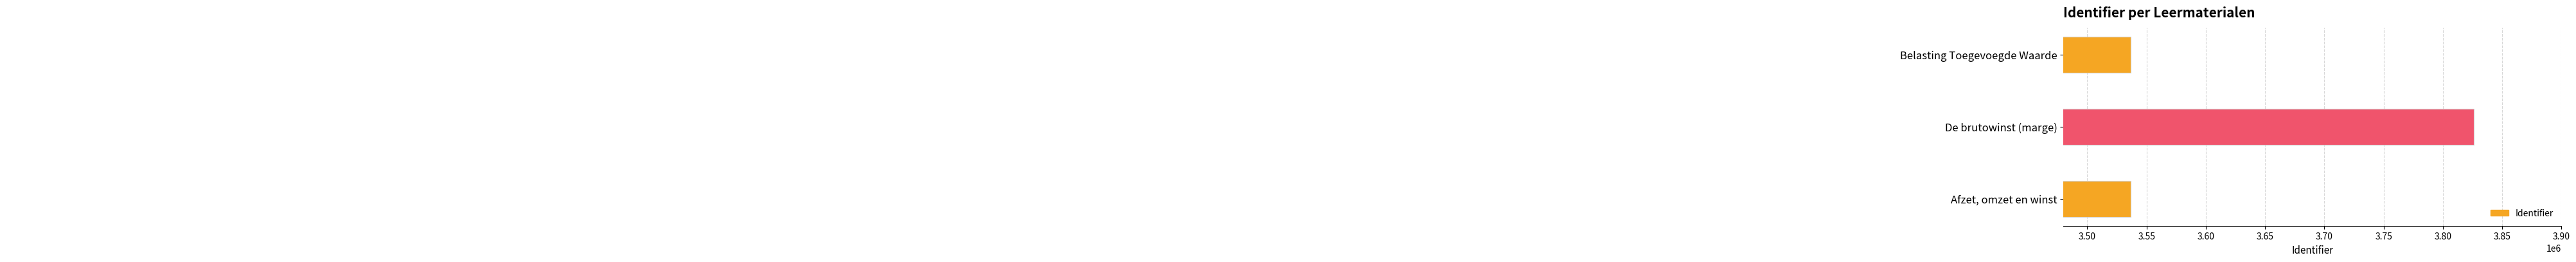

The value at De brutowinst (marge) is 3826027. True or false?

True